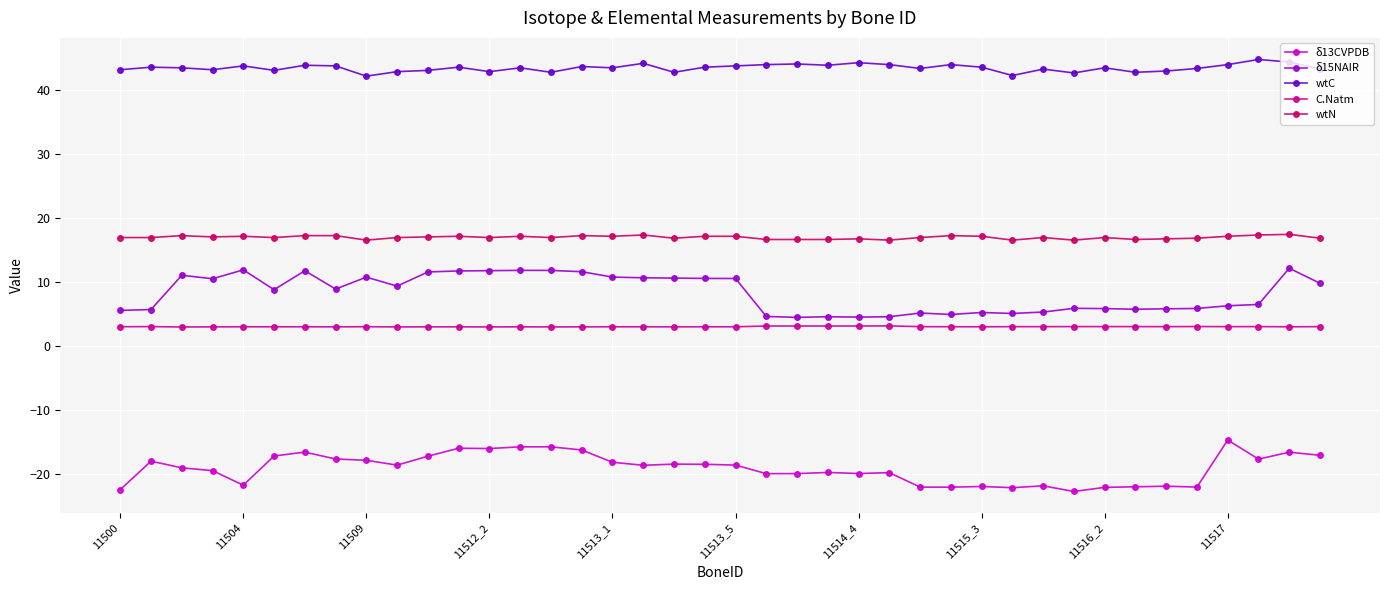

True or false: wtC has more than 2 interior local peaks.

True